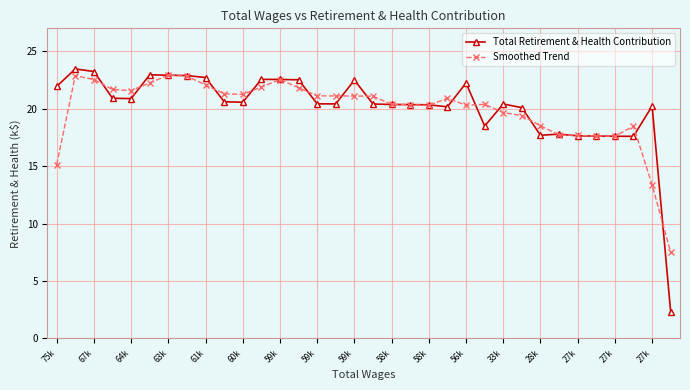

Which series ends up on top after the final intersection of Total Retirement & Health Contribution and Smoothed Trend?

Smoothed Trend